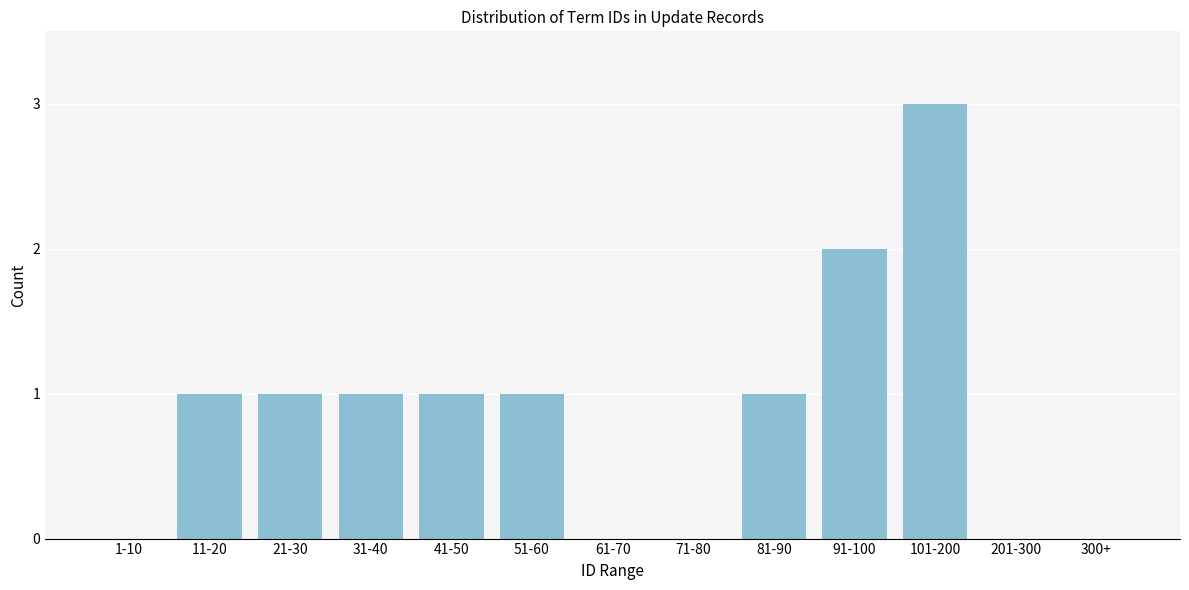

Reading left to right, what are all the values shown in this chart?

1-10=0	11-20=1	21-30=1	31-40=1	41-50=1	51-60=1	61-70=0	71-80=0	81-90=1	91-100=2	101-200=3	201-300=0	300+=0